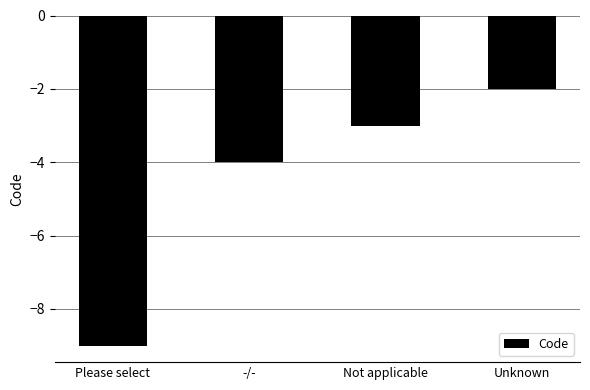

List the labels in order of value, largest first.

Unknown, Not applicable, -/-, Please select